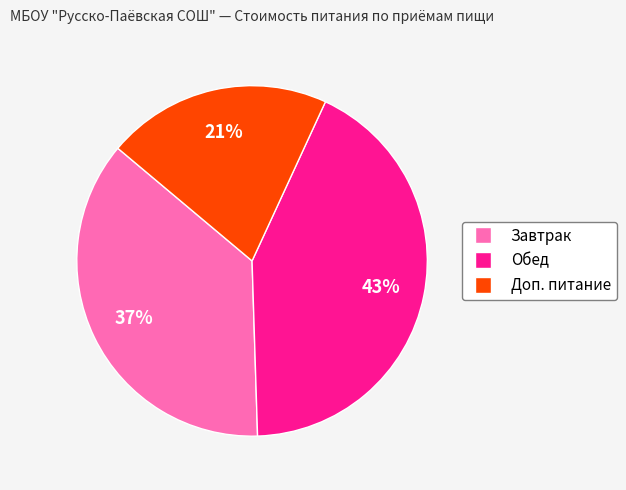

Count the number of slices in the pie.

3